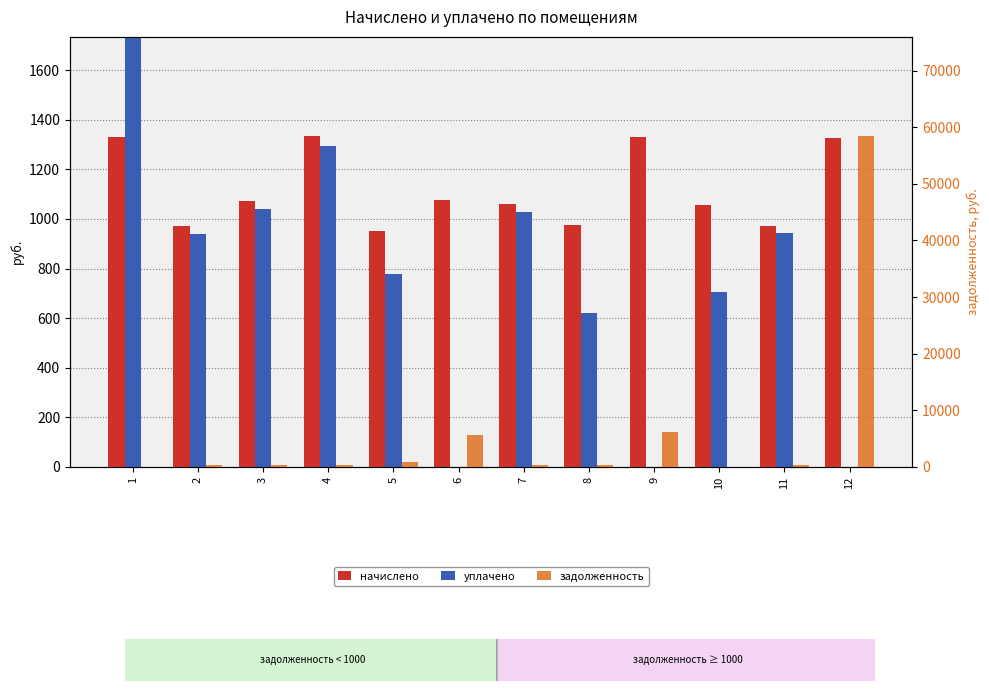

At 3, list the series in order from largest to smallest.

начислено, уплачено, задолженность